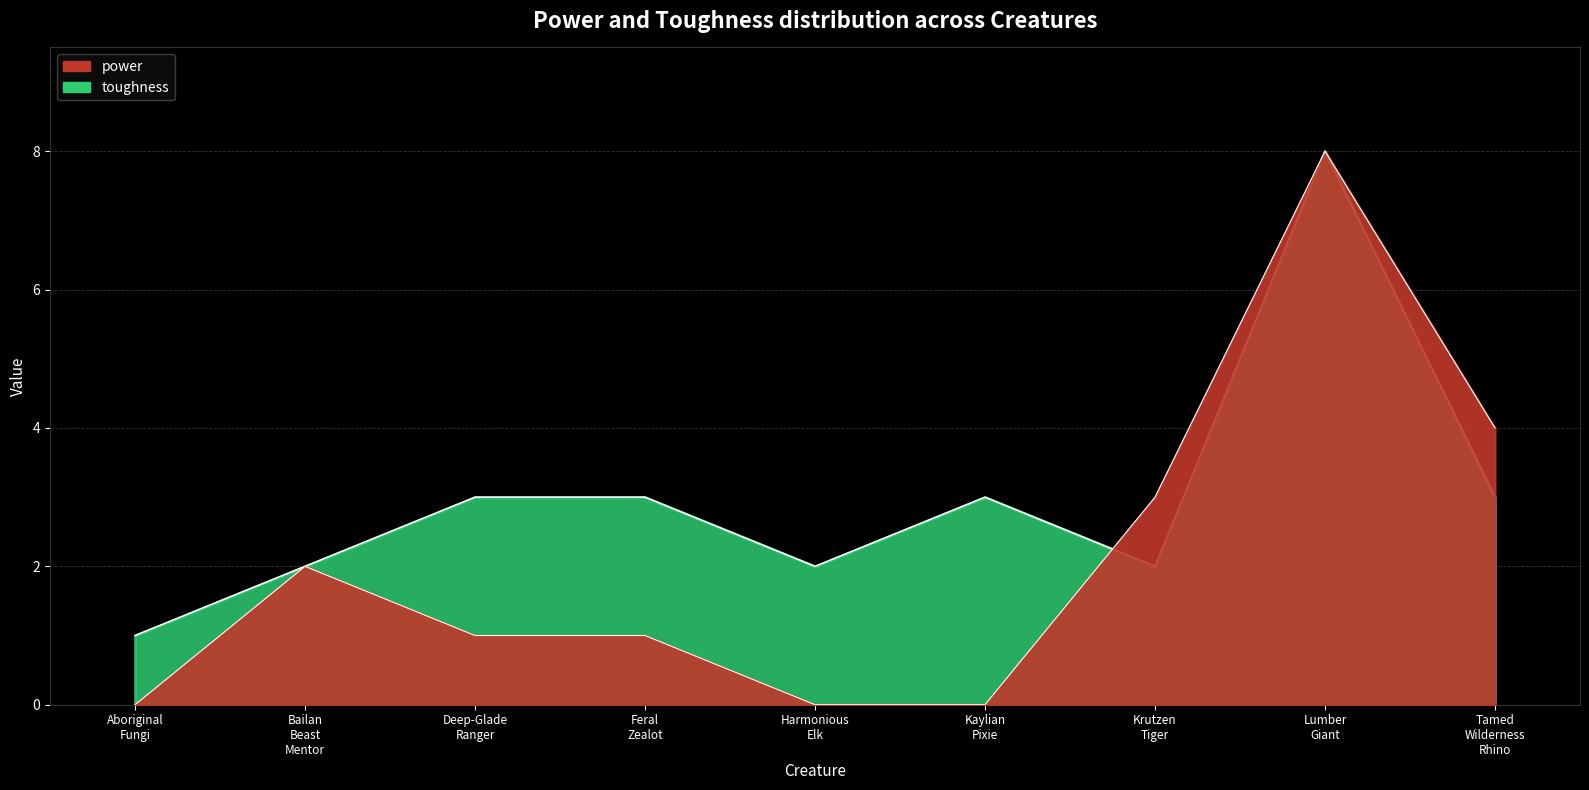

How many times do toughness and power cross each other?

1